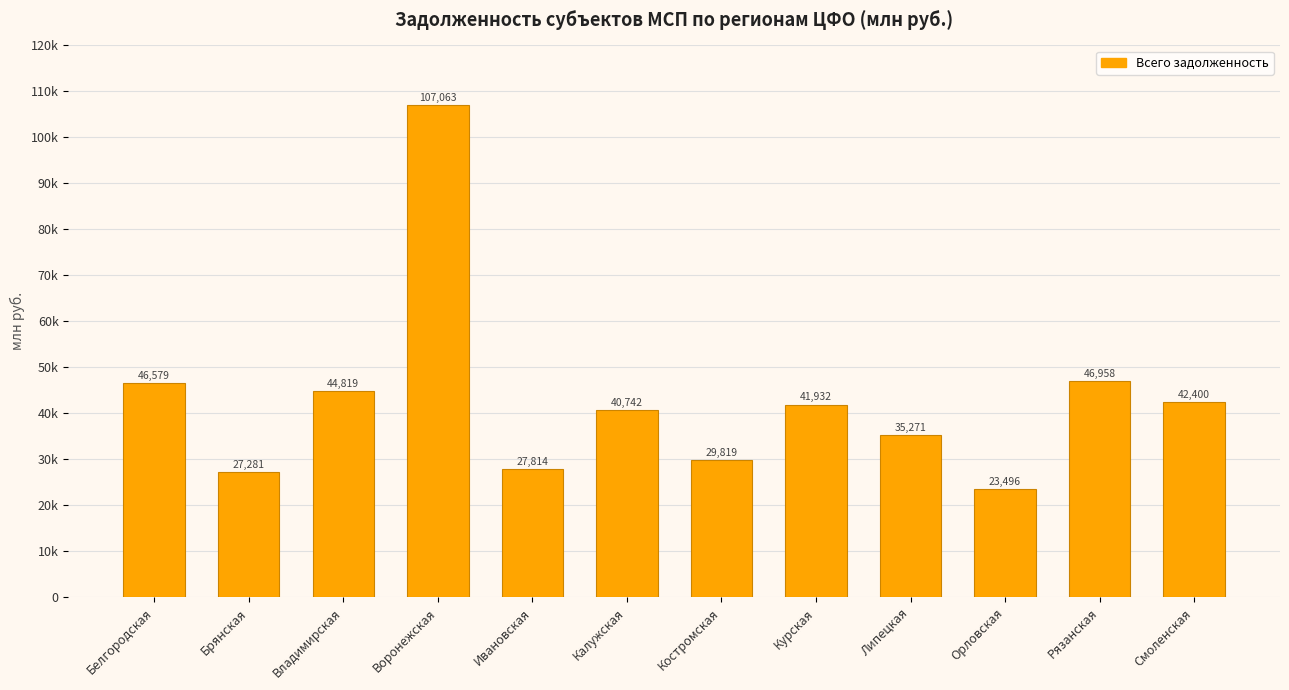

Reading left to right, extract all data points from this chart.

Белгородская=46579	Брянская=27281	Владимирская=44819	Воронежская=107063	Ивановская=27814	Калужская=40742	Костромская=29819	Курская=41932	Липецкая=35271	Орловская=23496	Рязанская=46958	Смоленская=42400